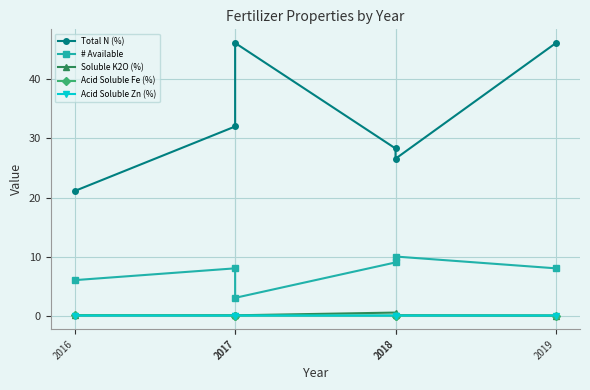

Where is the first local maximum for Total N (%)?

2017